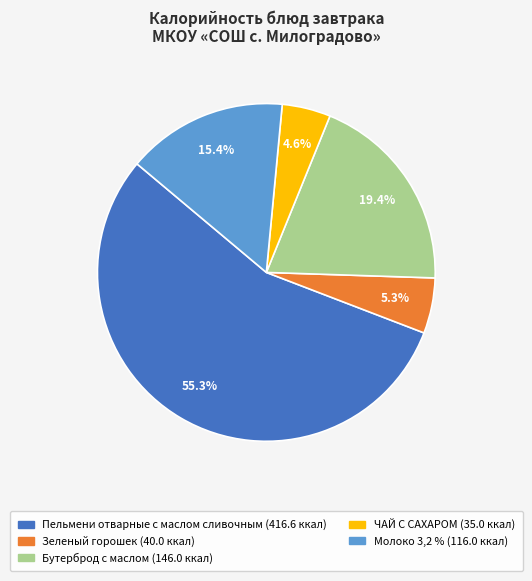

Do Молоко 3,2 % and Пельмени отварные с маслом сливочным together represent more than half of the pie?

Yes